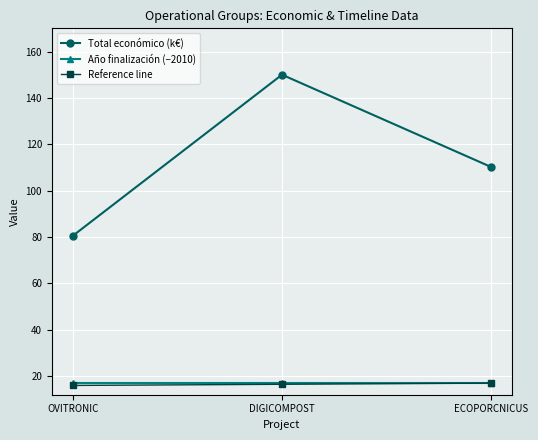

What is the difference between the Total económico (k€) values at ECOPORCNICUS and DIGICOMPOST?

39.8